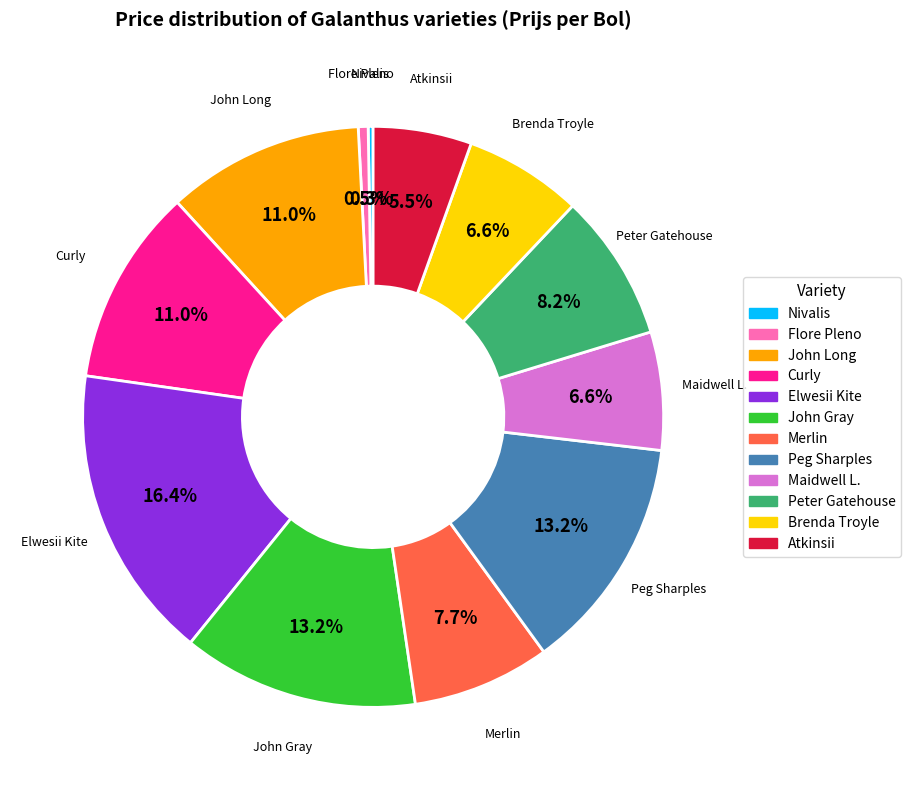

Is there any slice that represents more than half of the pie?

No